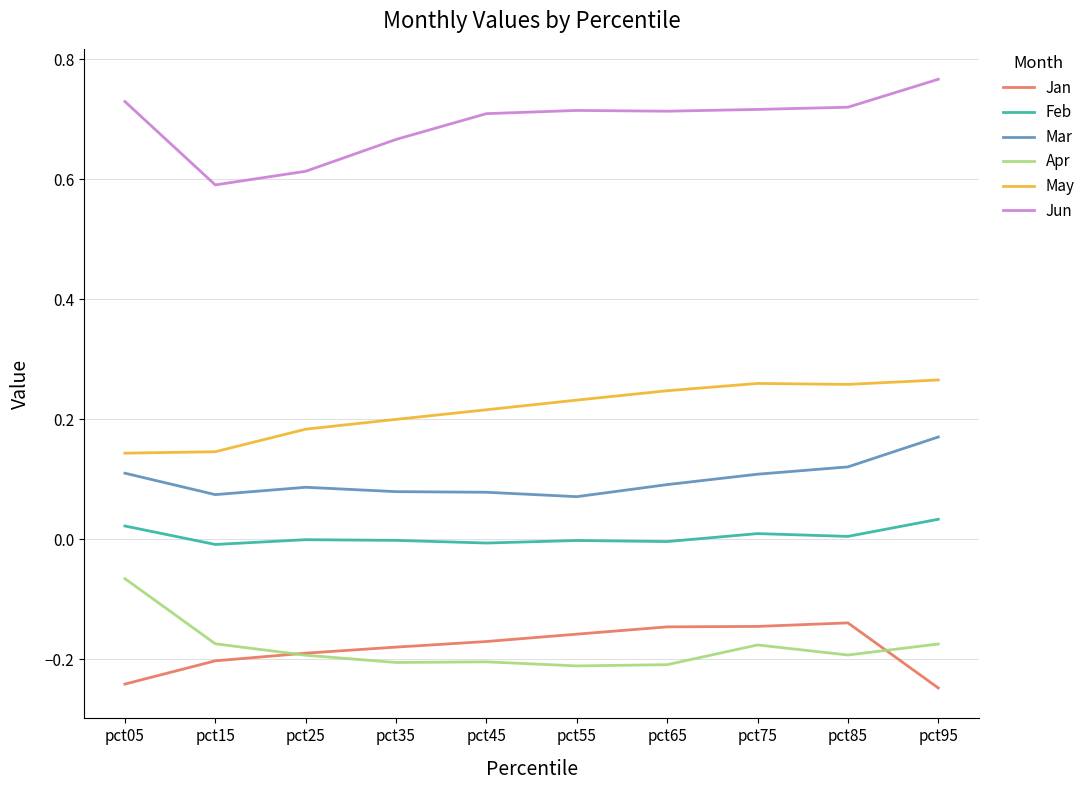

Is the value of May at pct55 greater than the value of Apr at pct35?

Yes